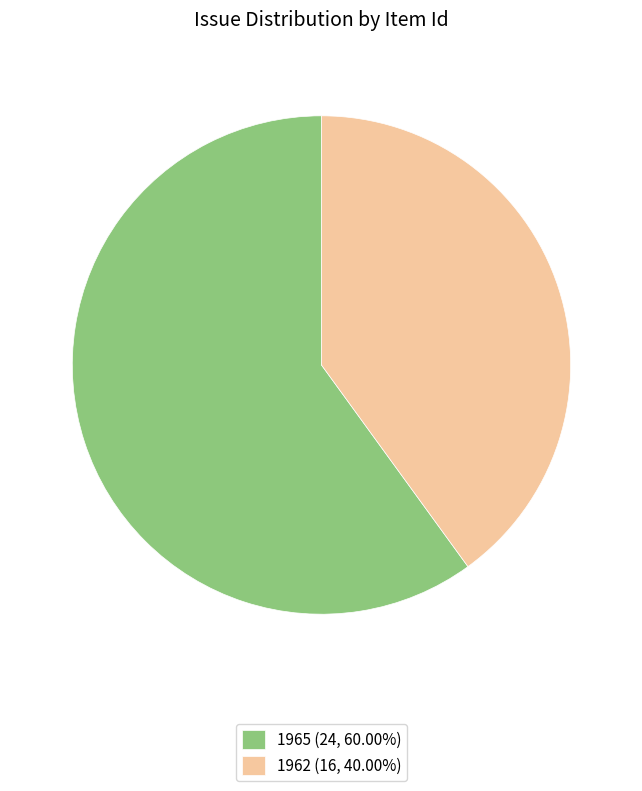

Is it true that 1962 is 48% of the pie?

False